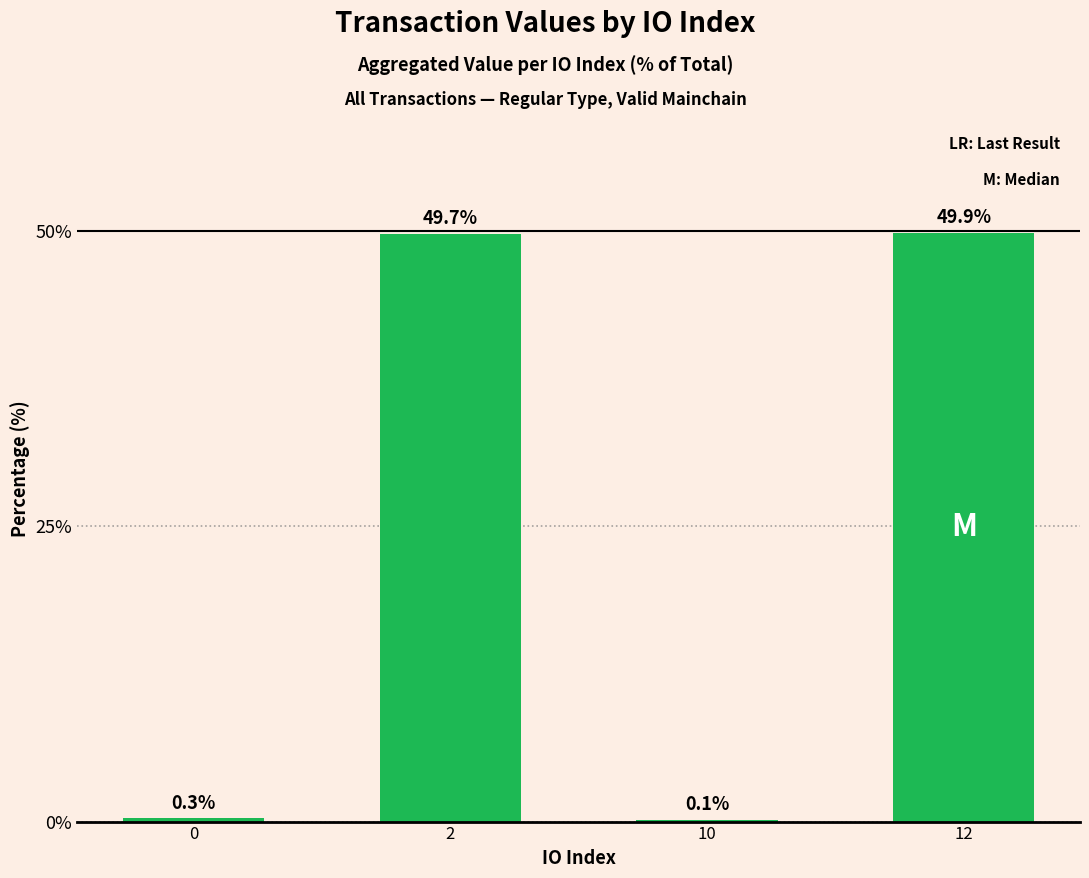

Which label corresponds to the largest value in the chart?

12